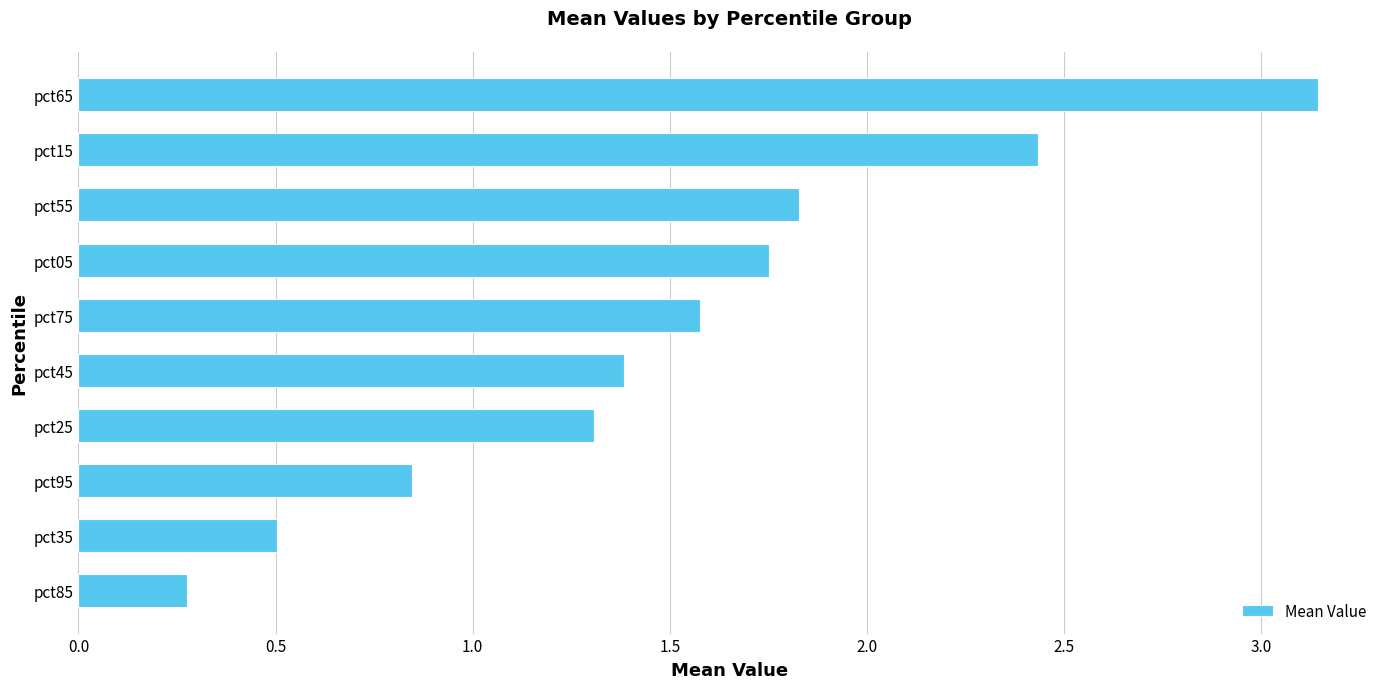

Rank the categories by value from highest to lowest.

pct65, pct15, pct55, pct05, pct75, pct45, pct25, pct95, pct35, pct85